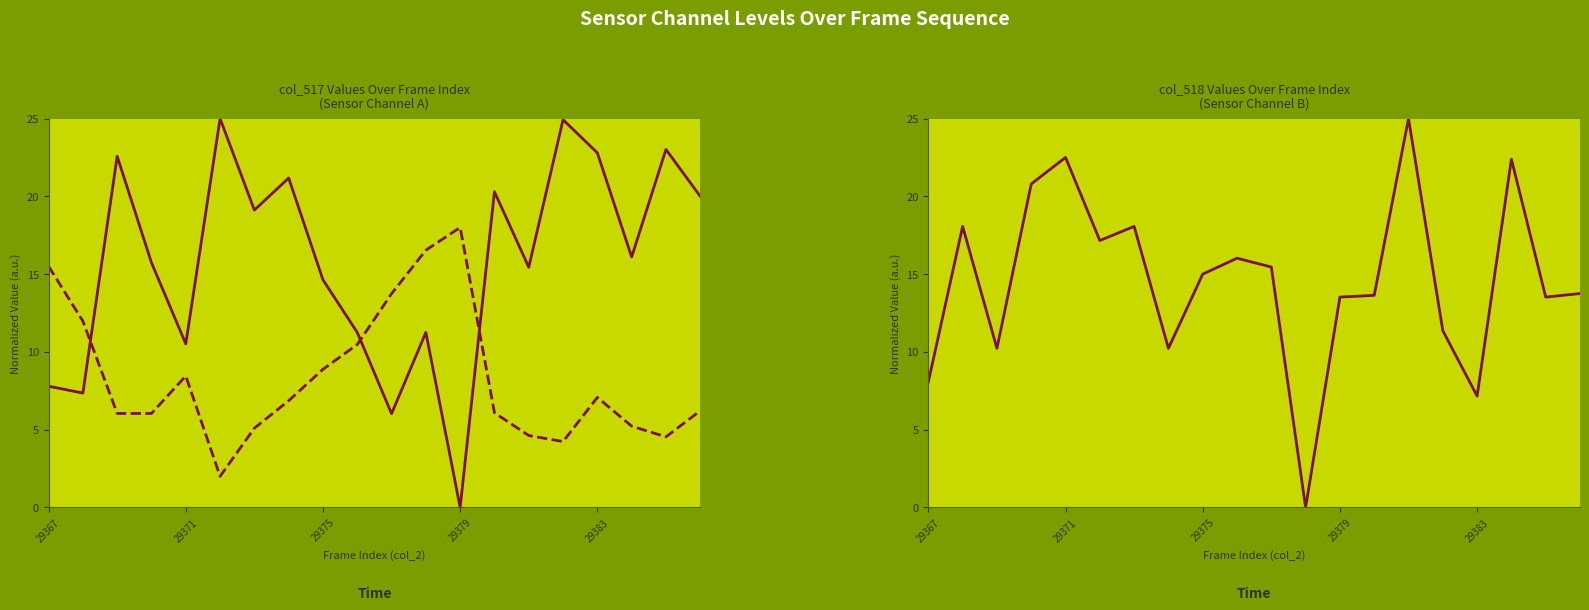

Which series has the largest total across all categories?

col_517